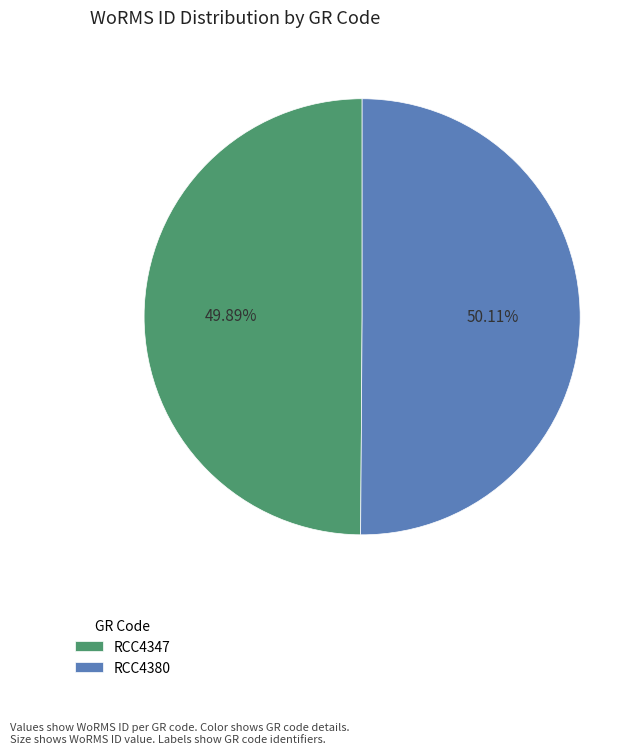

True or false: RCC4380 accounts for 50% of the total.

True